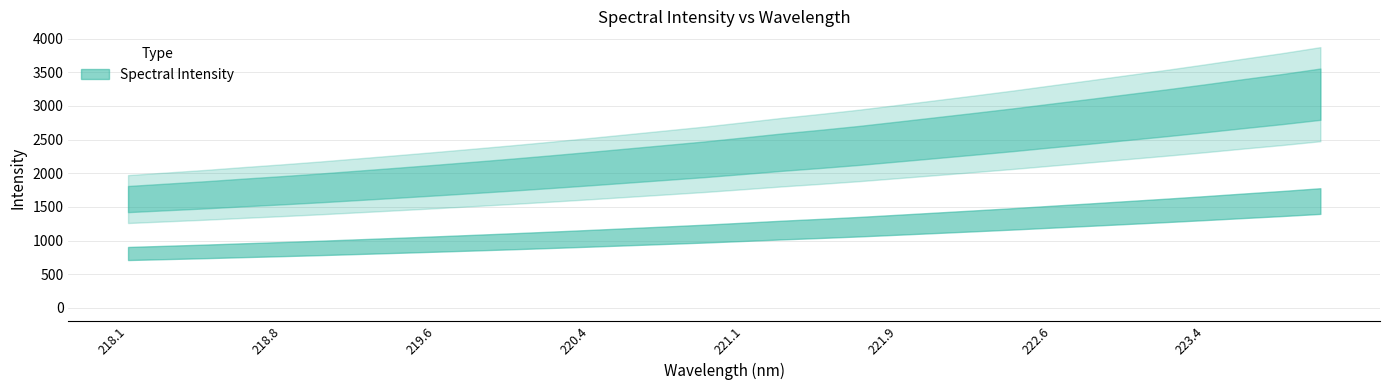

How many lines are shown in the chart?

1